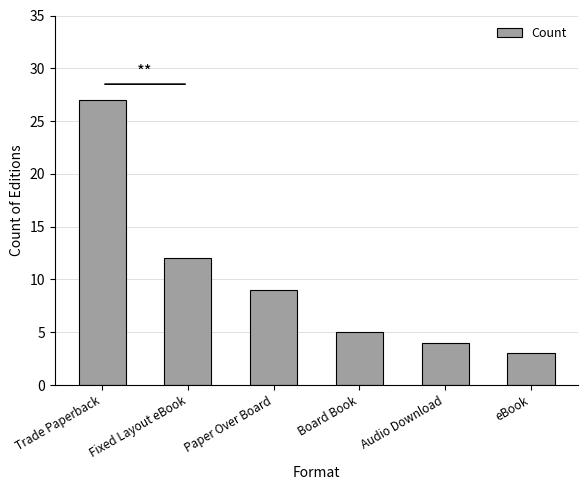

The chart shows a value of 9 at Paper Over Board. True or false?

True